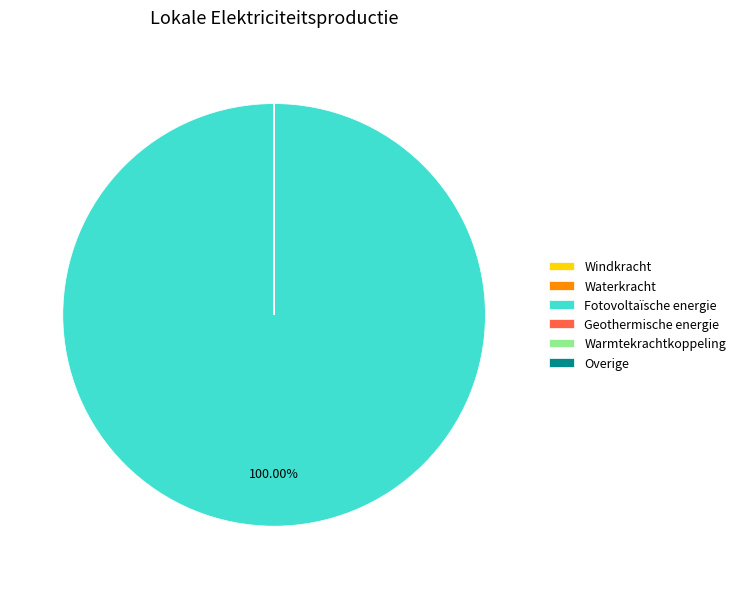

Is there any slice that represents more than half of the pie?

Yes